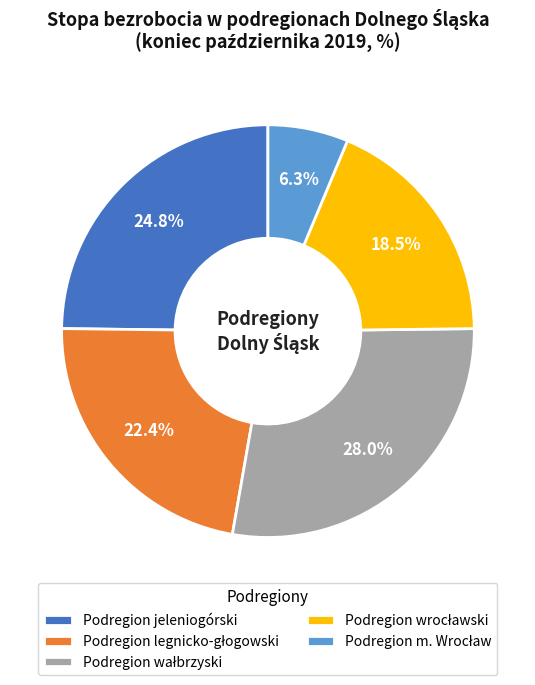

Is there any slice that represents more than half of the pie?

No